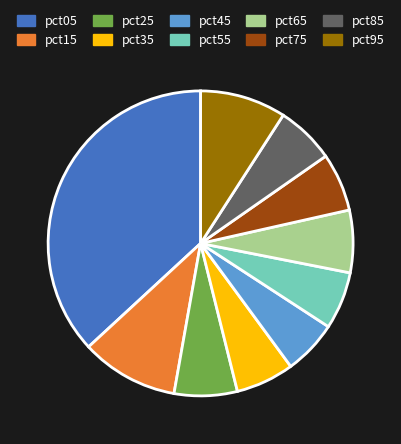

How many slices are in this pie chart?

10